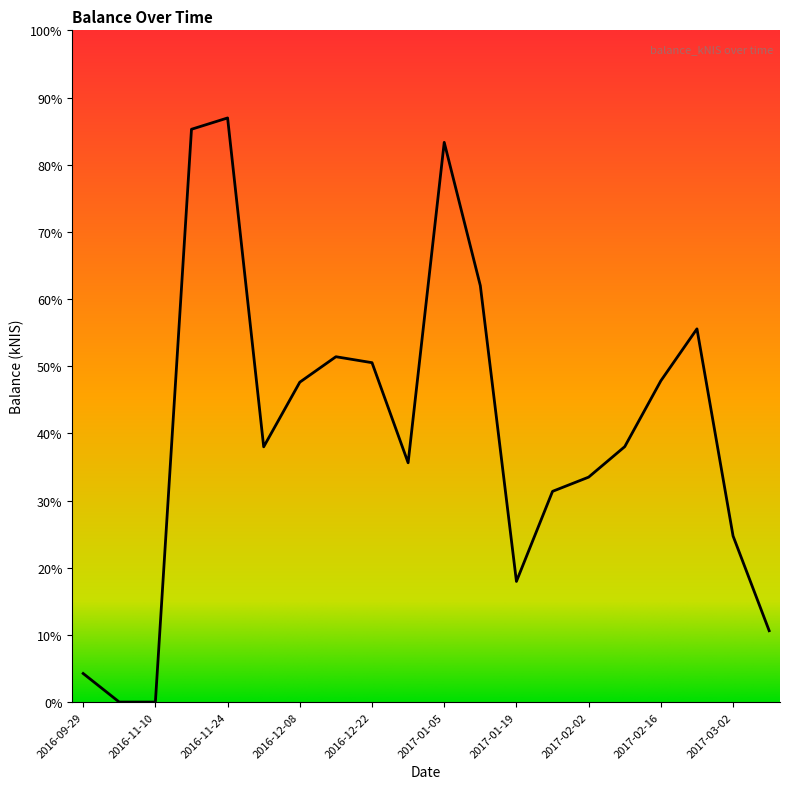

At which category does the data reach its first local peak?

2016-11-24